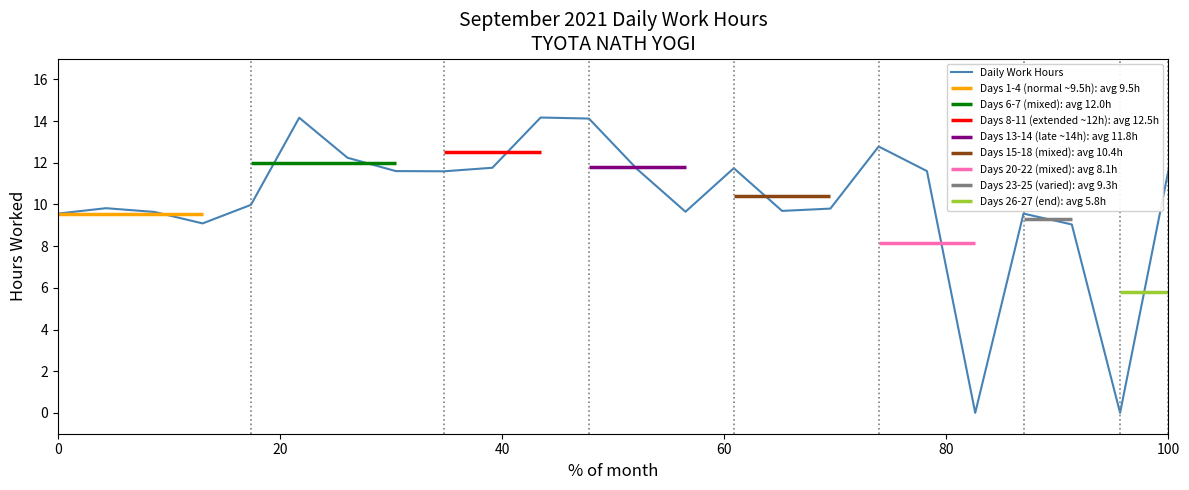

The value of Daily Work Hours at 100 is 11.6. True or false?

True